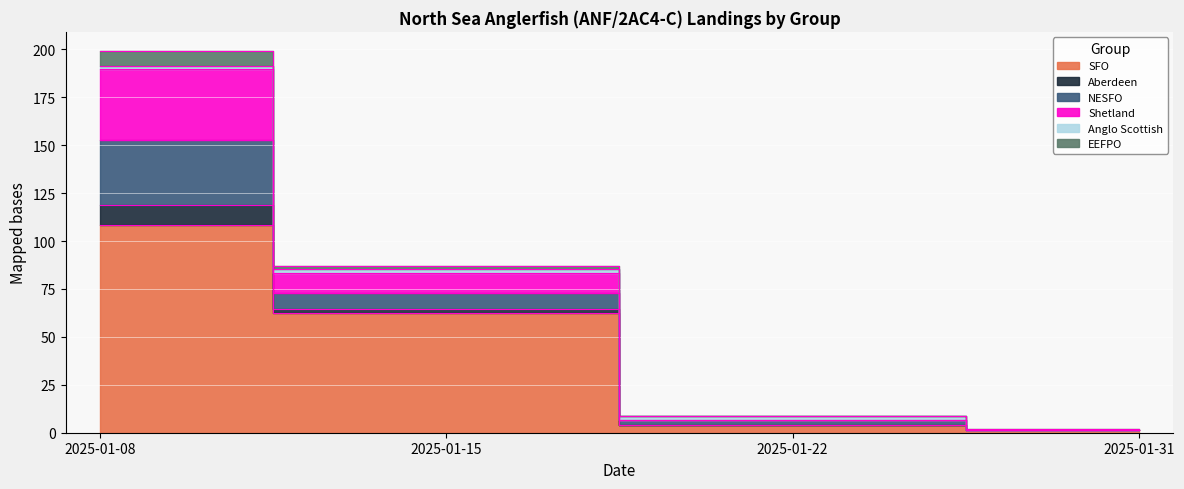

At which label does Anglo Scottish reach its peak?

2025-01-15